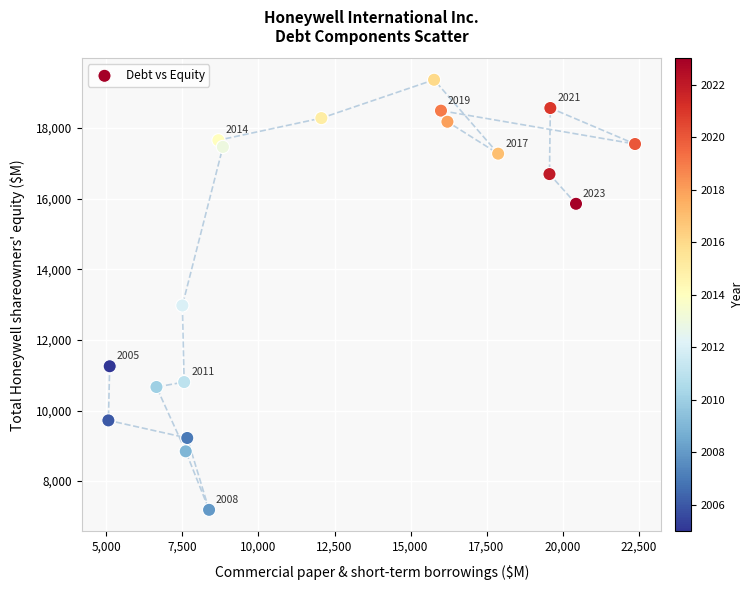

What Y value in the scatter plot is closest to 13278?

12975